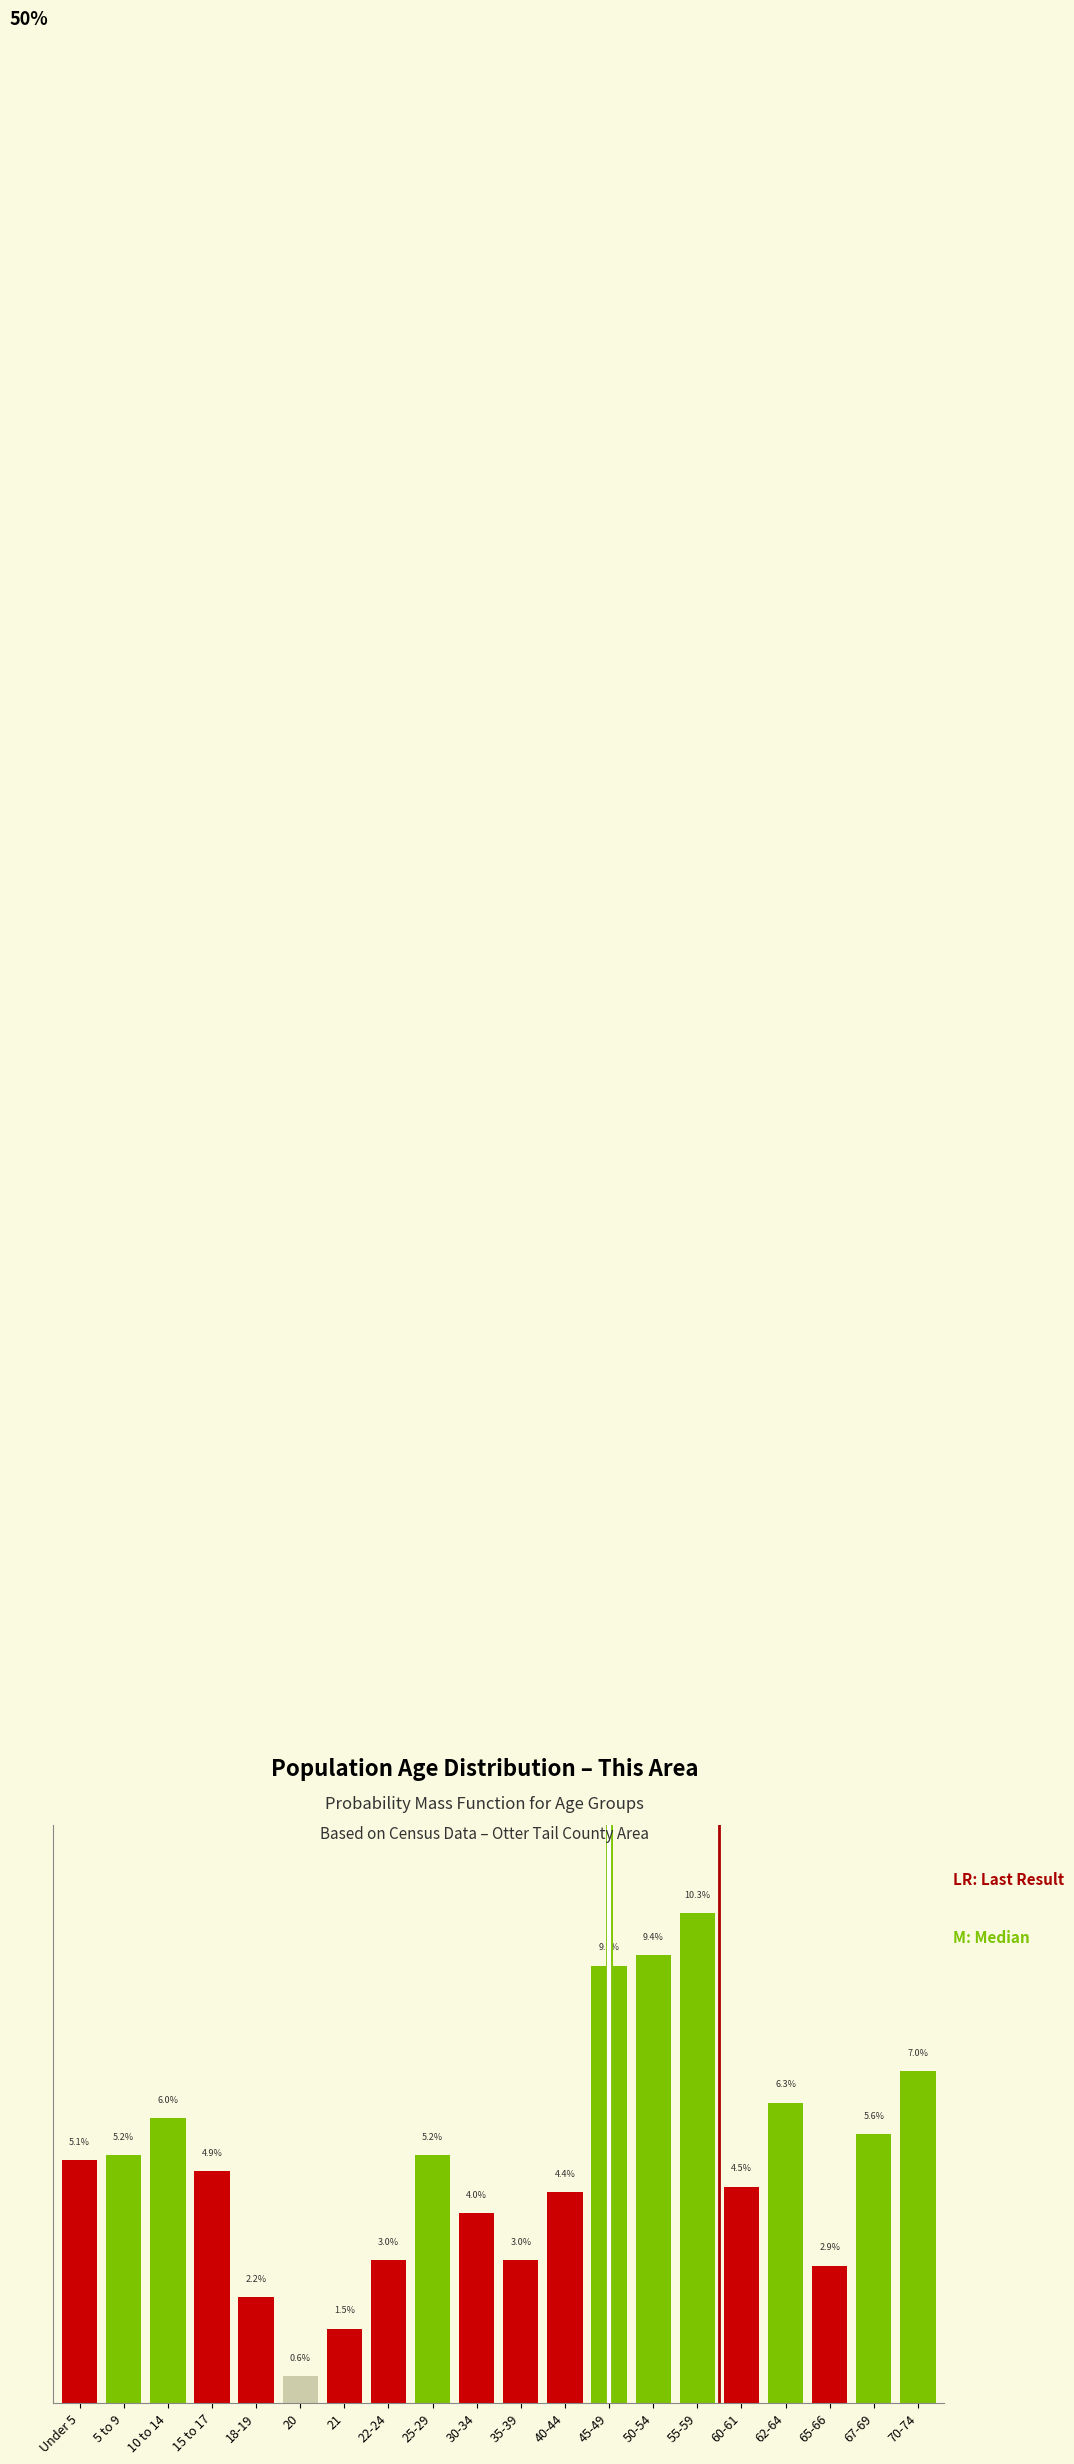

At which category does the chart reach its peak across all series?

55-59